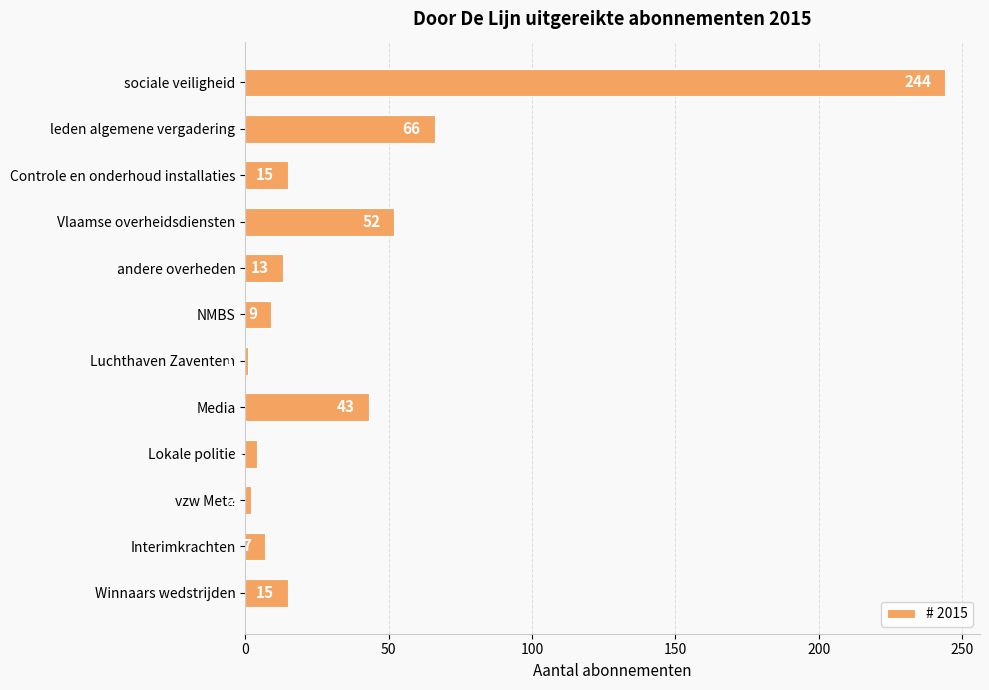

The chart shows a value of 21 at Media. True or false?

False